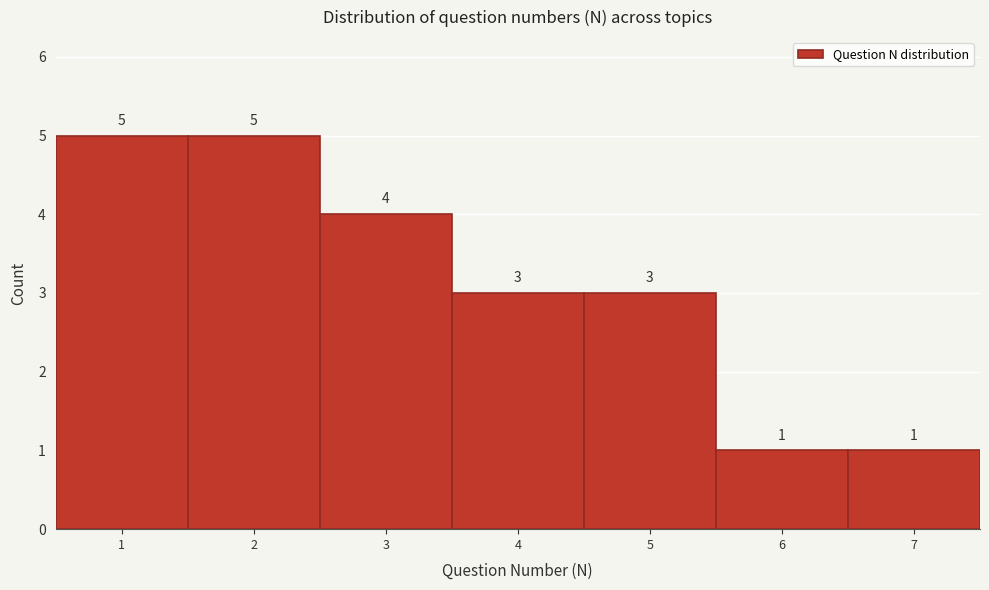

What is the height of the bar covering 2.5 to 3.5 on the x-axis?

4